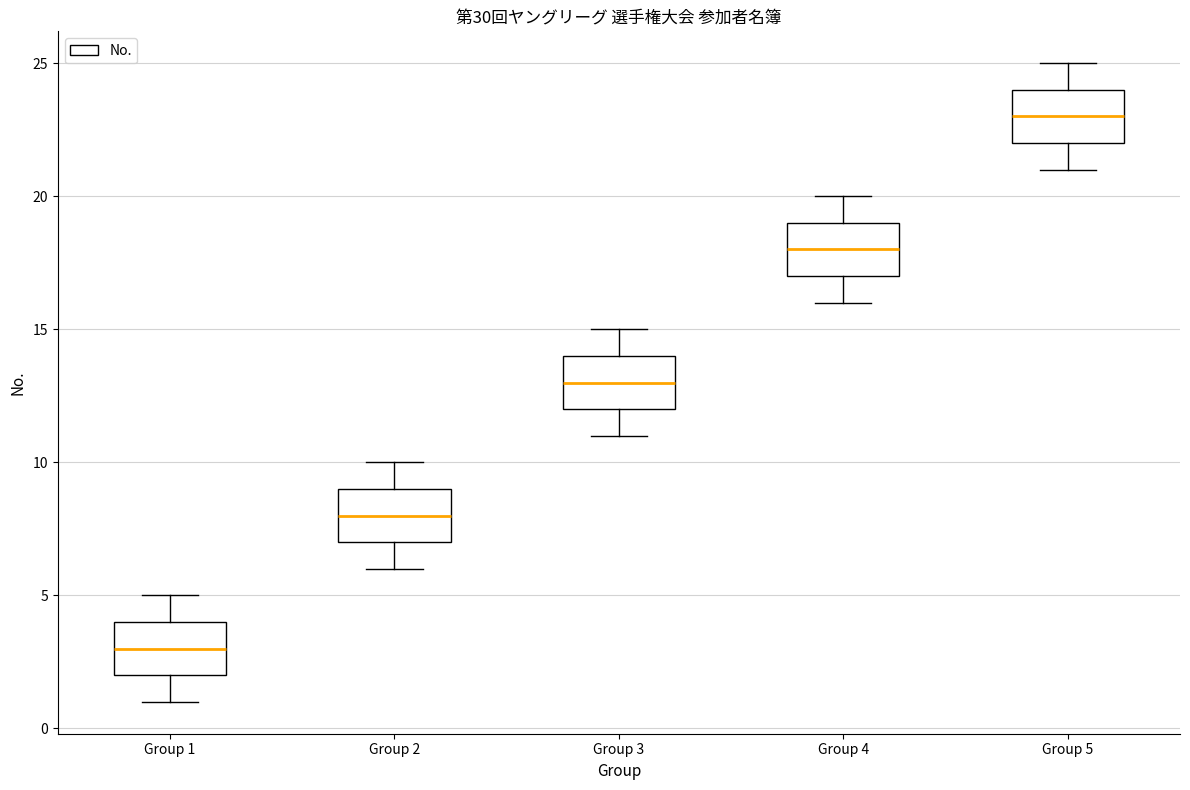

Reading left to right, read every box against the y-axis: the position of its median line, the range the box covers, and the ends of its whiskers. The values are not printed on the chart, so give them approximately, as read against the axis.

Group 1: median 3, box 2 to 4, whiskers 1 to 5
Group 2: median 8, box 7 to 9, whiskers 6 to 10
Group 3: median 13, box 12 to 14, whiskers 11 to 15
Group 4: median 18, box 17 to 19, whiskers 16 to 20
Group 5: median 23, box 22 to 24, whiskers 21 to 25